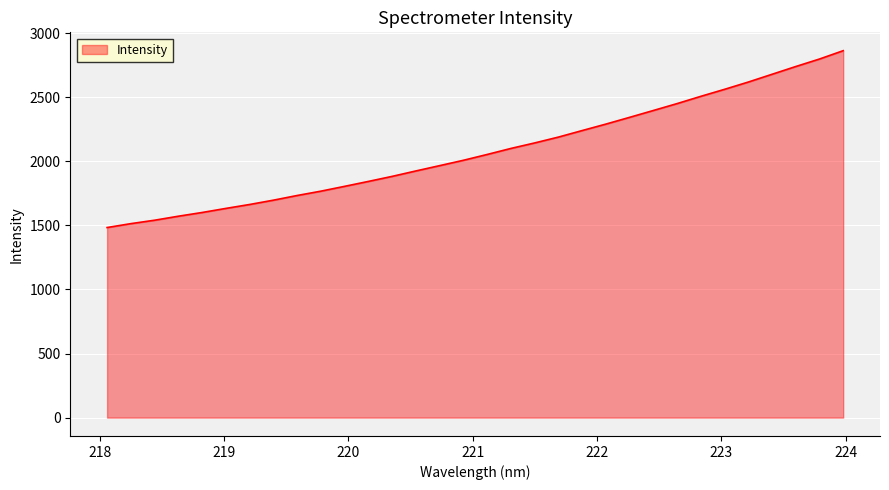

What is the maximum value shown in the chart?

2862.4